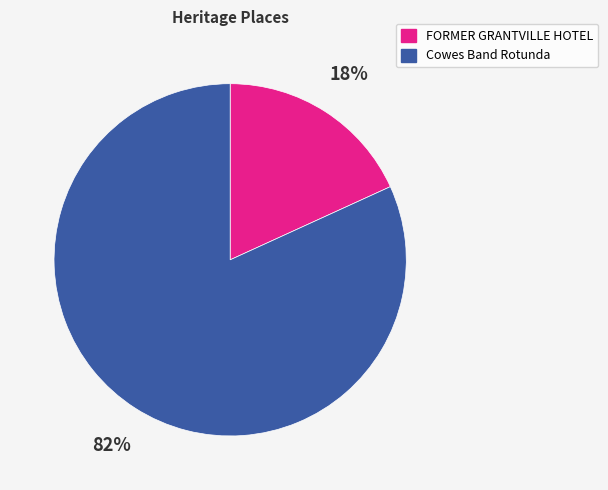

Is it true that FORMER GRANTVILLE HOTEL is 18% of the pie?

True